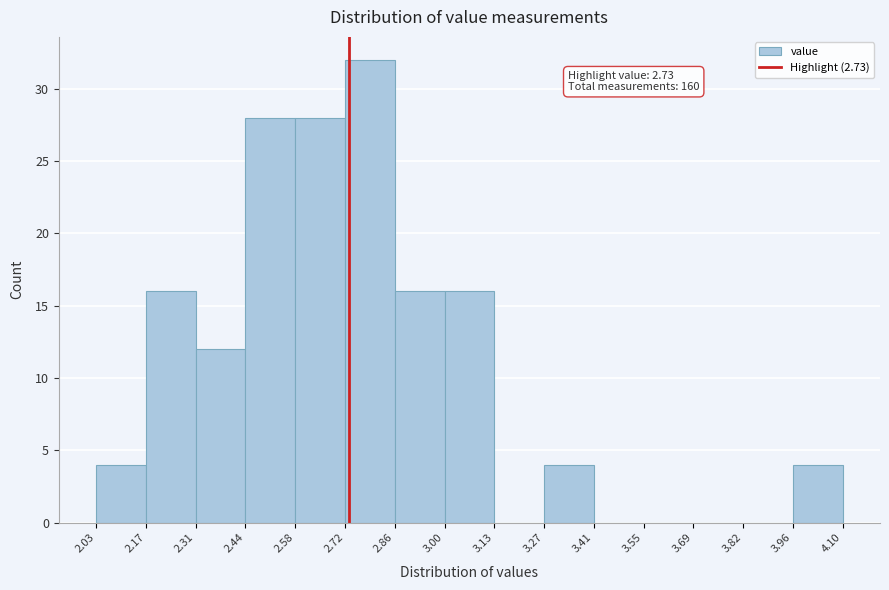

Which range on the x-axis has the tallest bar?

2.72 to 2.86